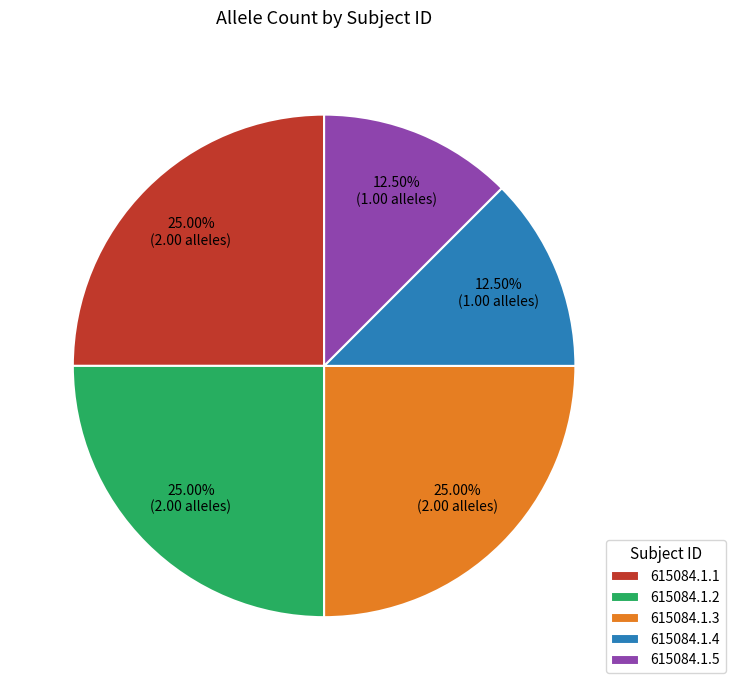

True or false: 615084.1.3 accounts for 39% of the total.

False